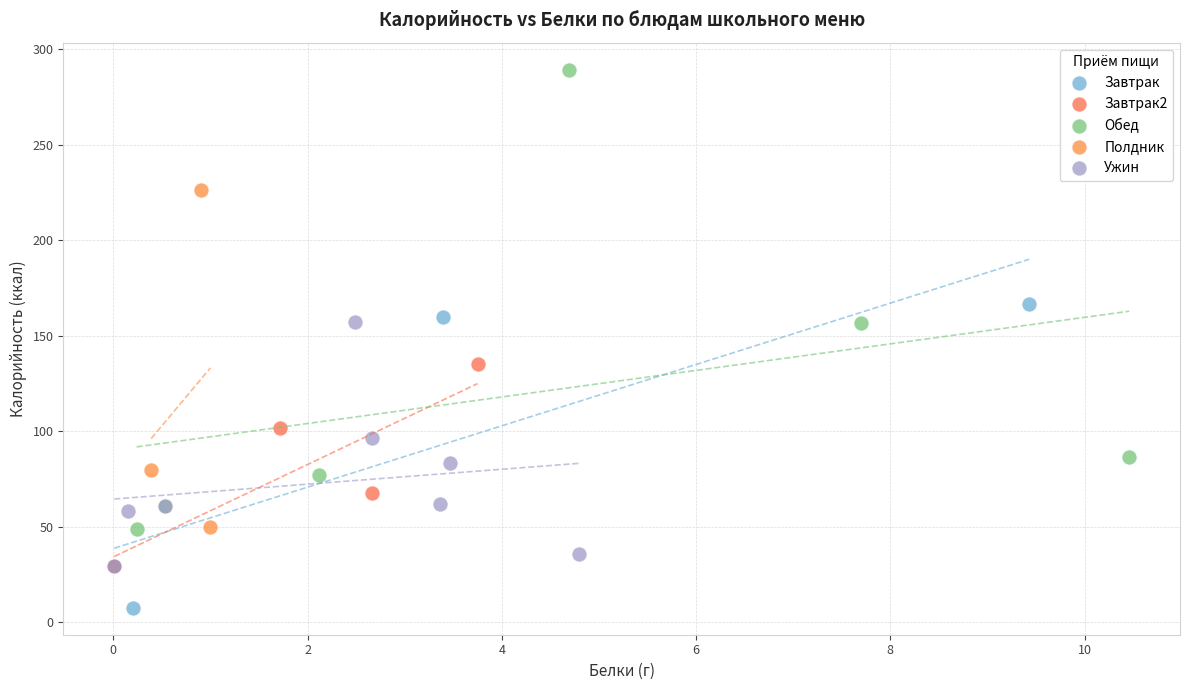

Which series has the widest spread of Y values?

Обед